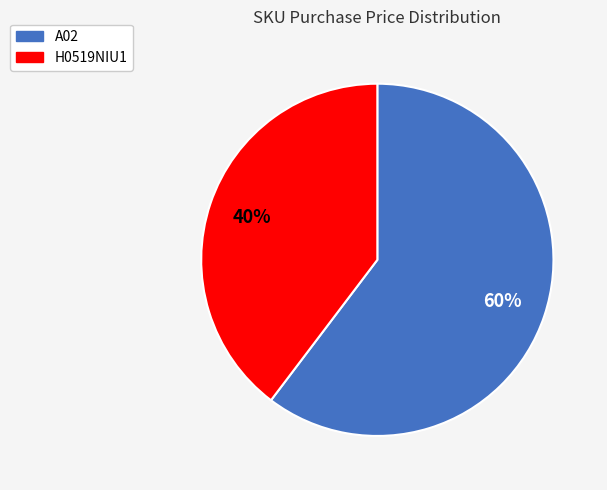

Is the sum of H0519NIU1 and A02 greater than half?

Yes